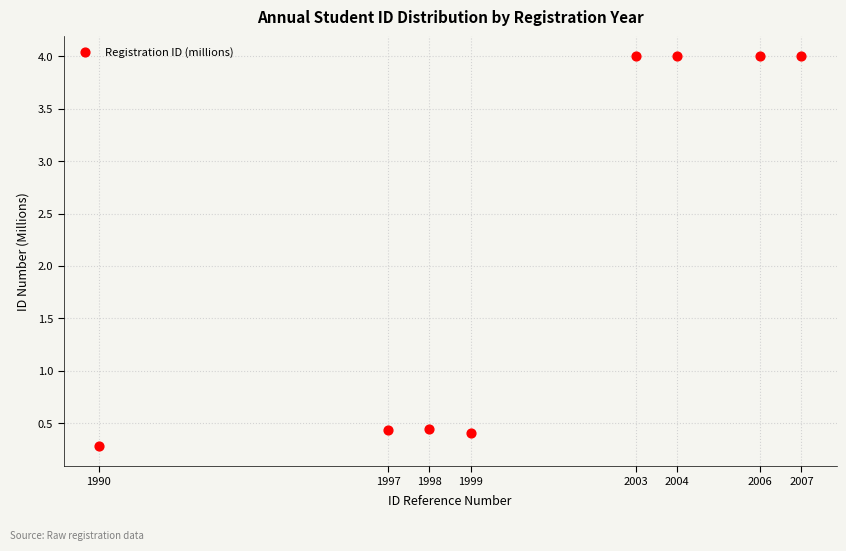

What is the range of X values (max minus min)?

17.0